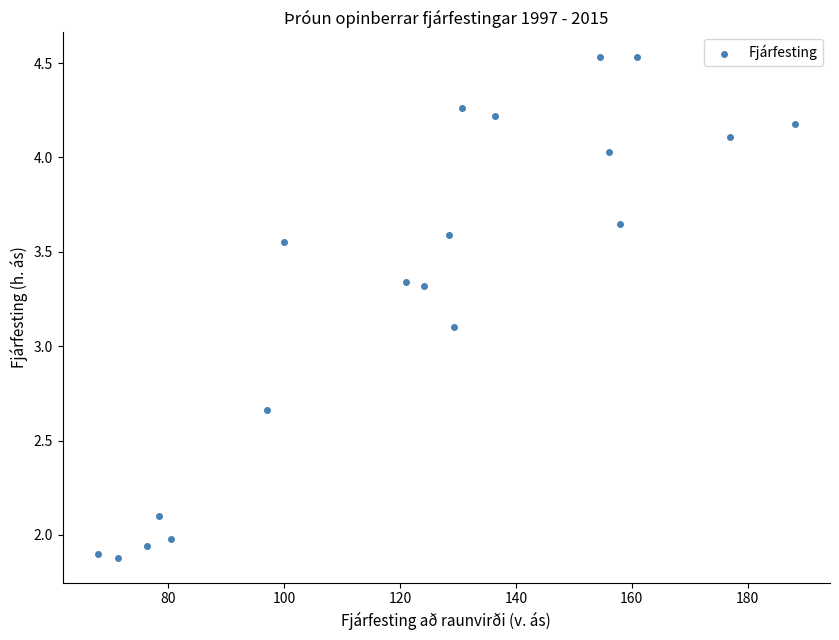

What is the range of X values (max minus min)?

120.5